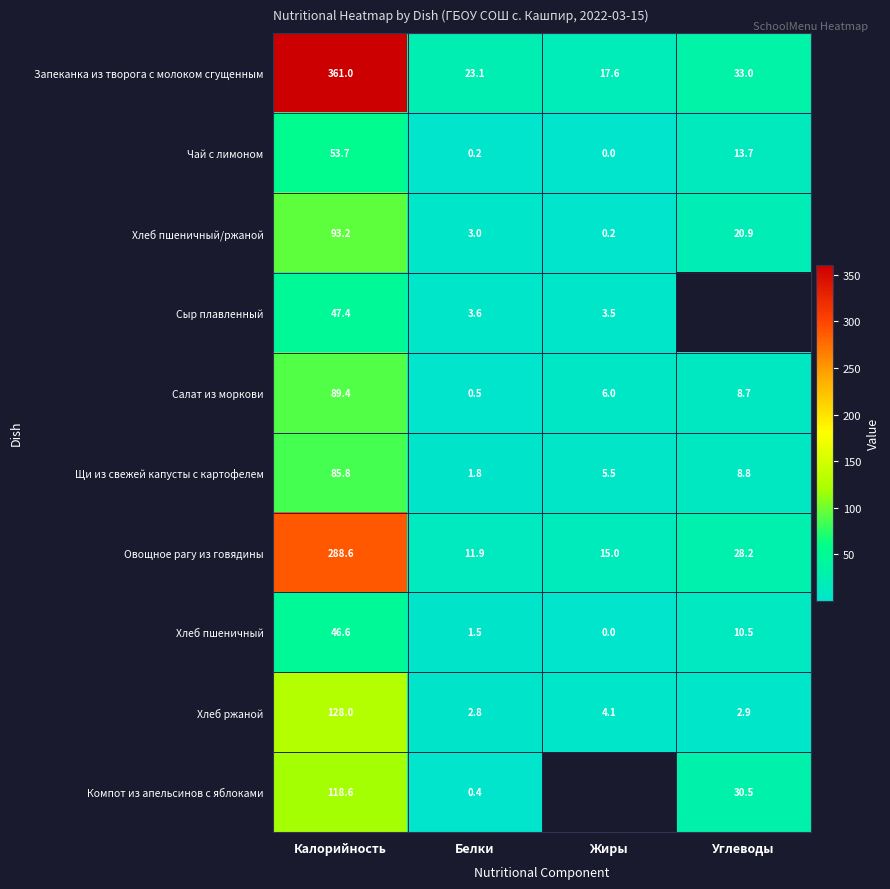

At which label does Хлеб пшеничный first exceed 10?

Калорийность